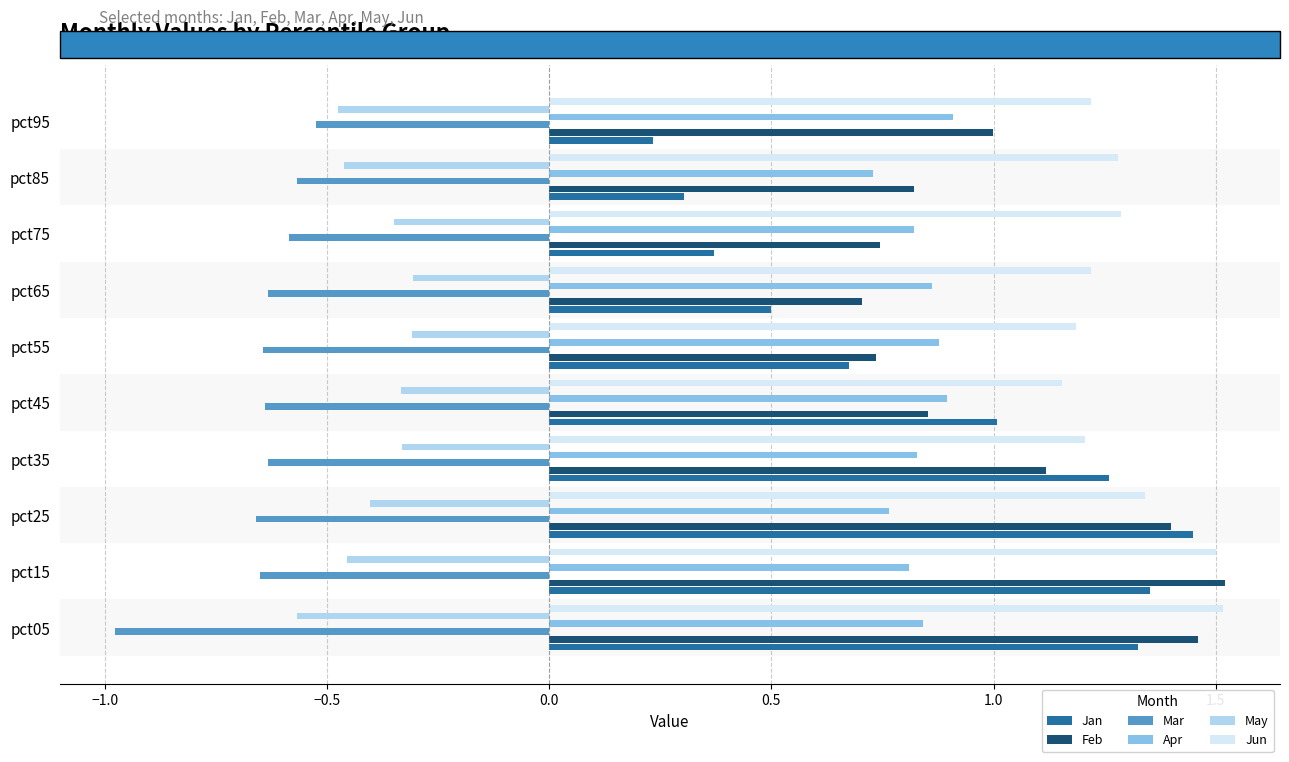

Which series has the largest range (max minus min)?

Jan